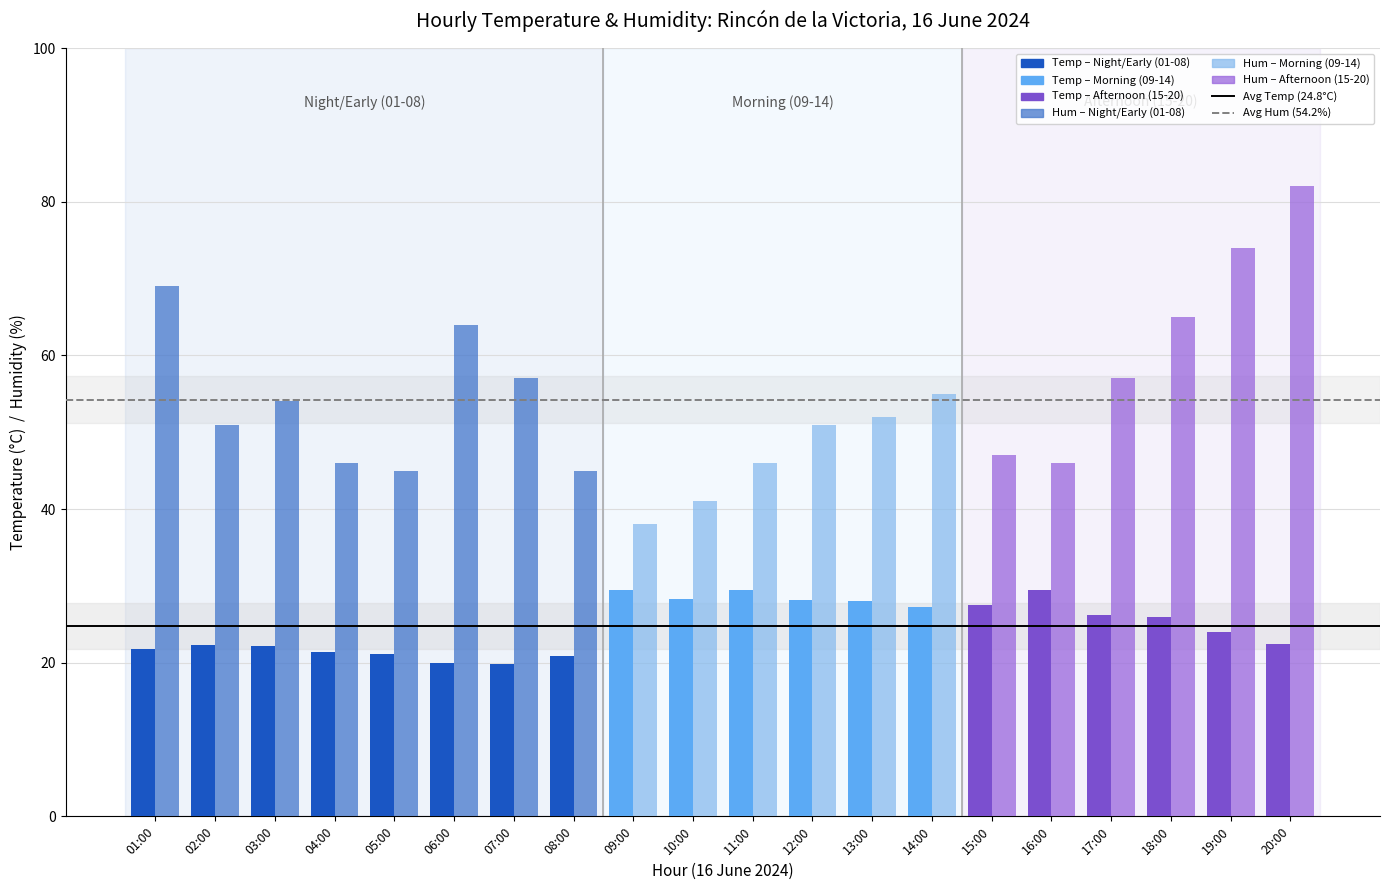

The Temperature (C) series shows 20.9 at 08:00. True or false?

True